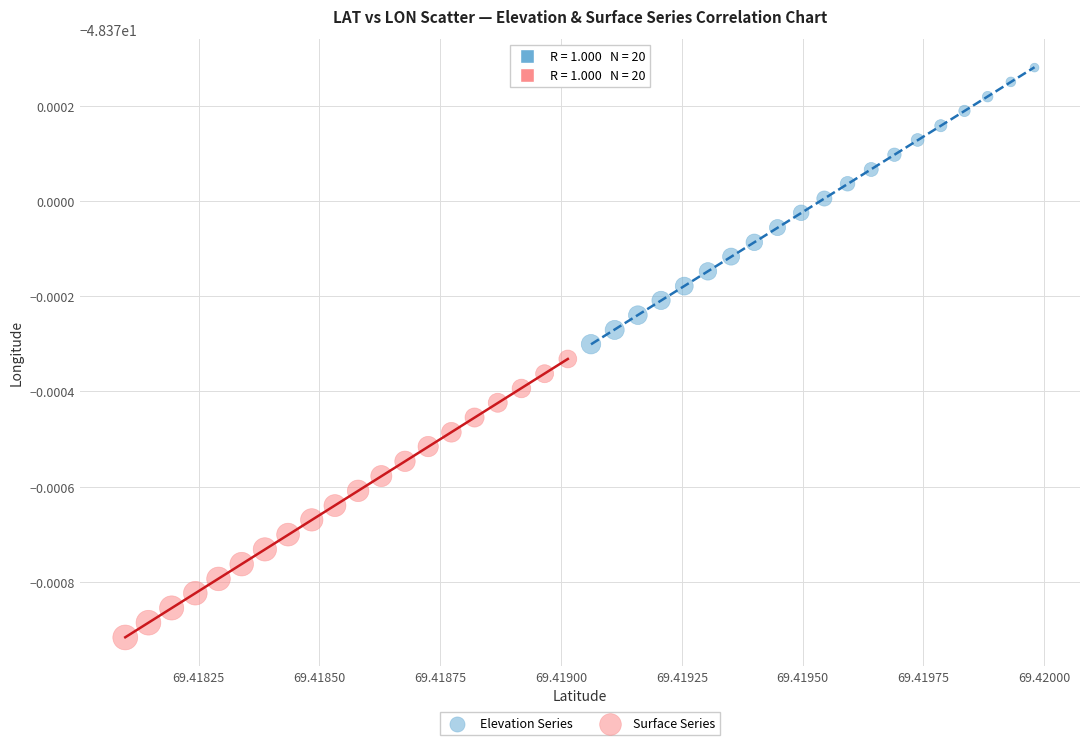

Which series has the largest Y range (max minus min)?

Surface Series